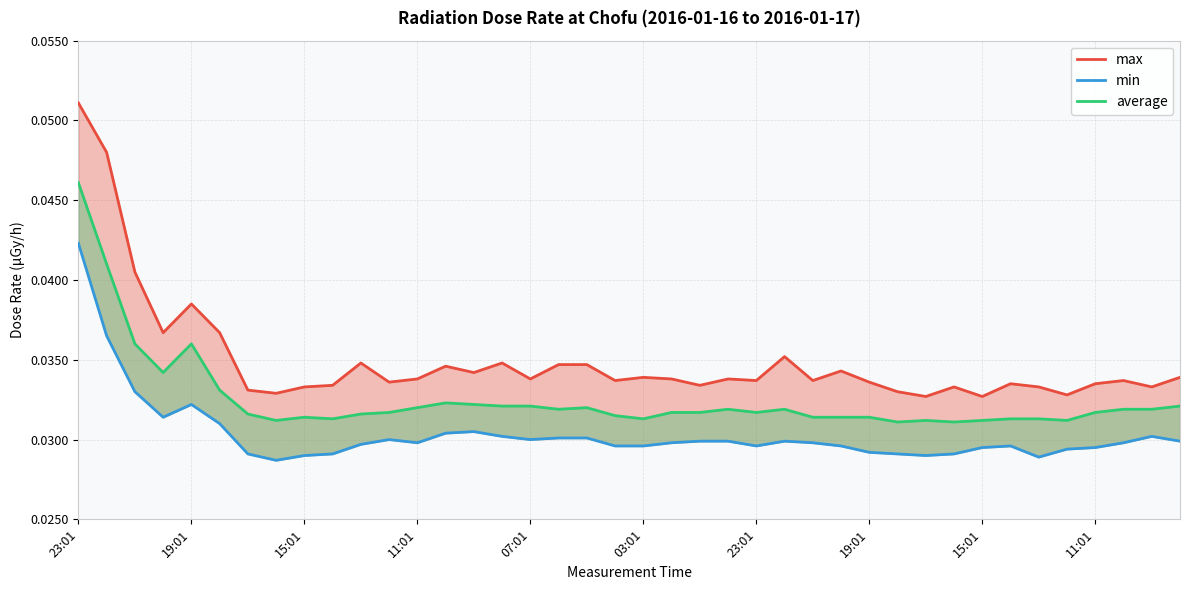

Which series changed the most between 15:01 and 07:01?

max